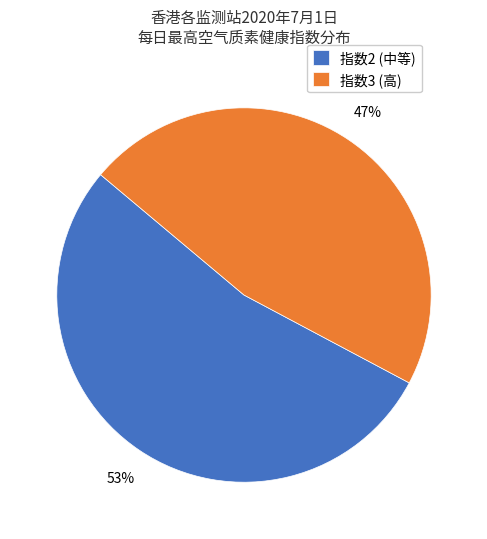

Rank the categories by value from highest to lowest.

指数2 (中等), 指数3 (高)